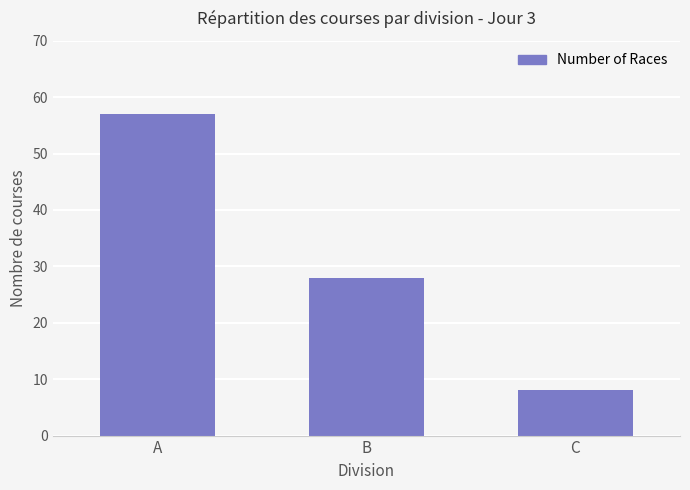

Does the chart contain any negative values?

No